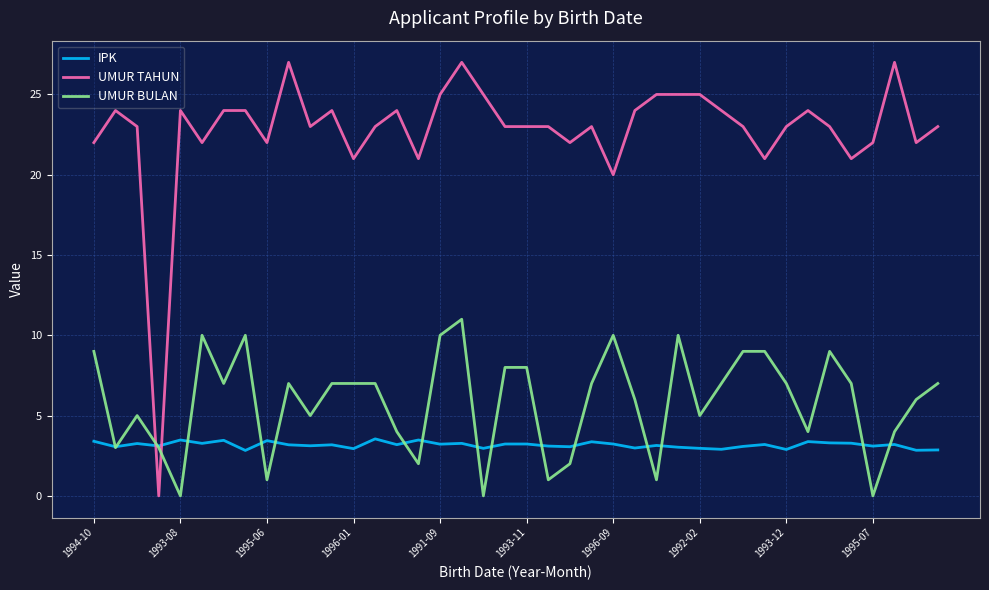

Which series has the widest spread of values?

UMUR TAHUN